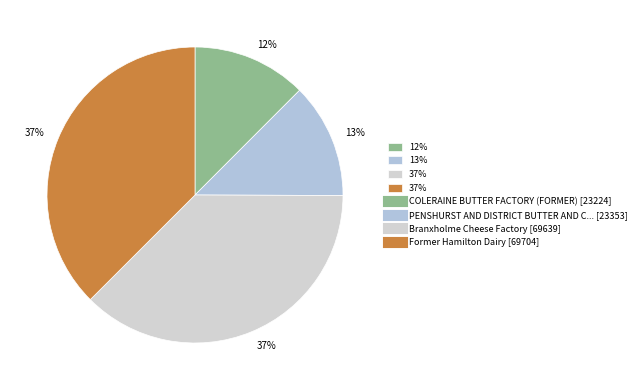

Rank the categories by value from lowest to highest.

COLERAINE BUTTER FACTORY (FORMER), PENSHURST AND DISTRICT BUTTER AND CHEESE, Branxholme Cheese Factory, Former Hamilton Dairy